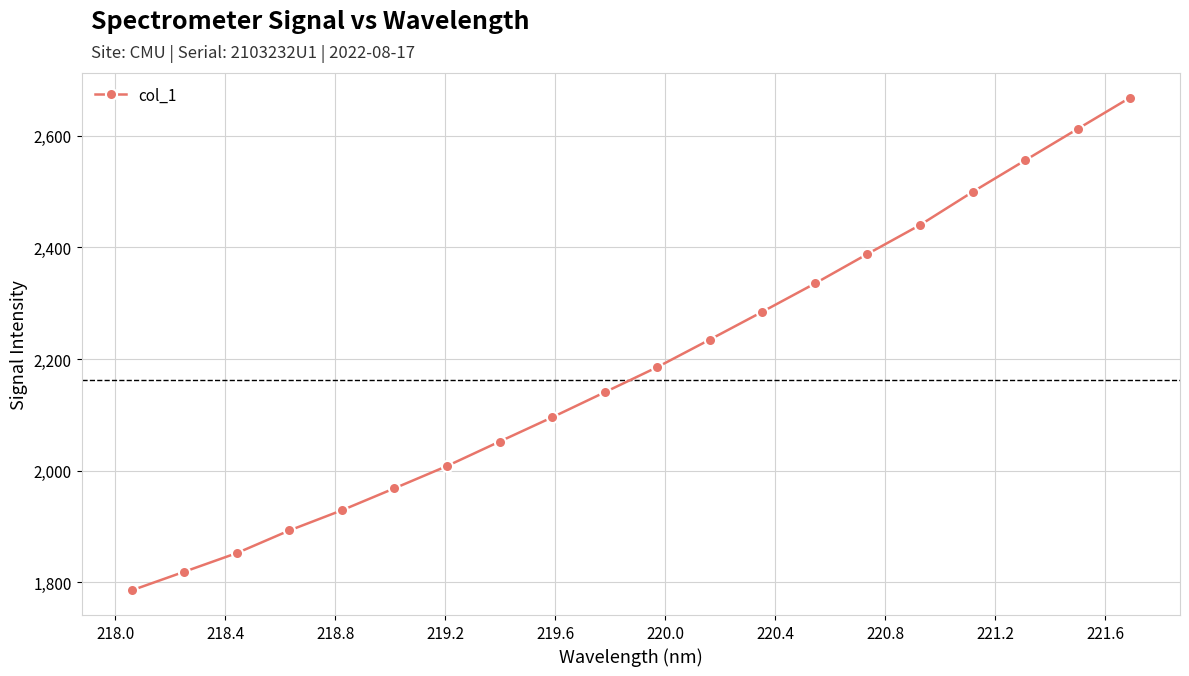

What is the value of the 13th point from the left?

2284.8